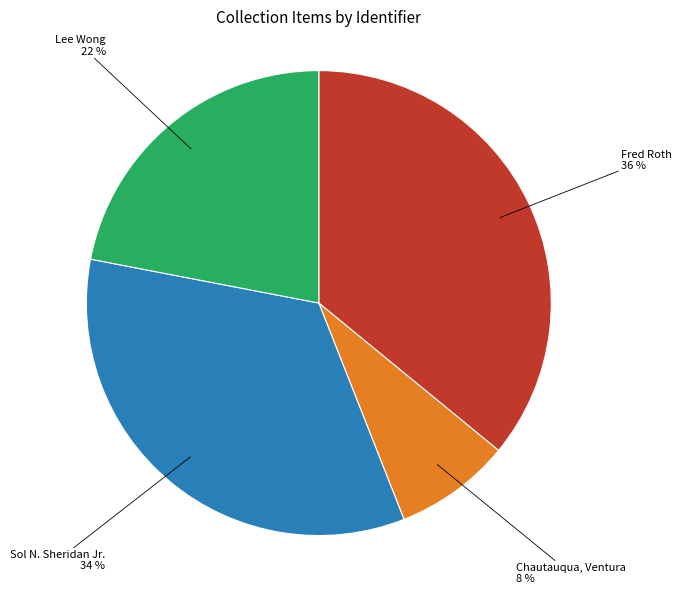

Is there a majority slice in this chart?

No